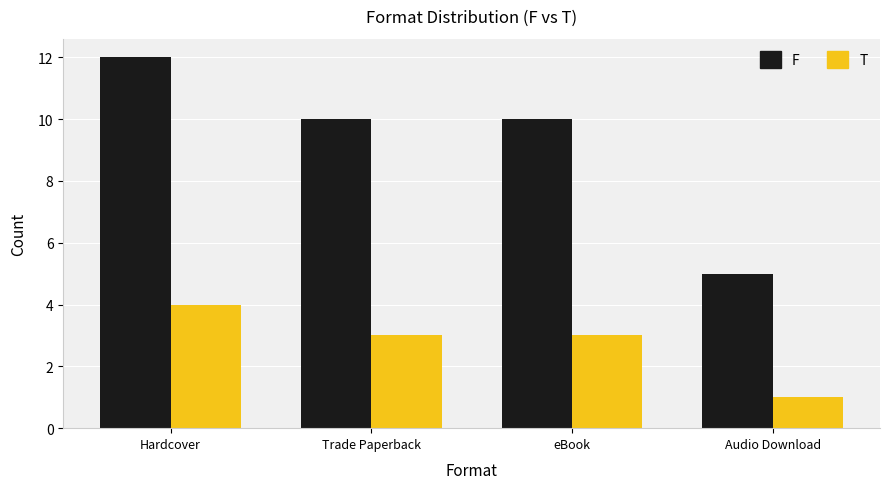

What is the value of the F bar at the 1st from the left?

12